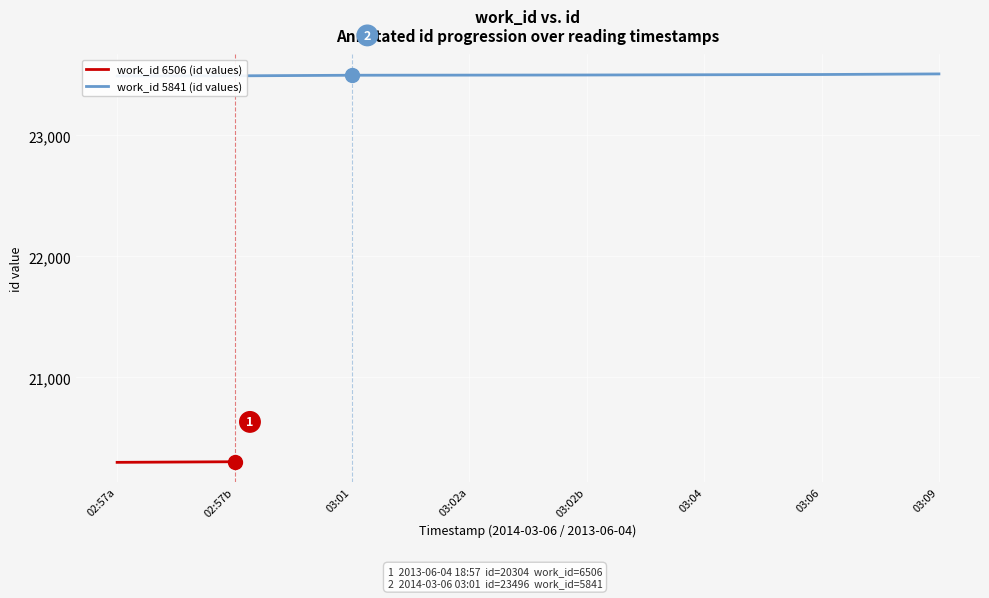

What is the difference between the maximum and minimum values?

17